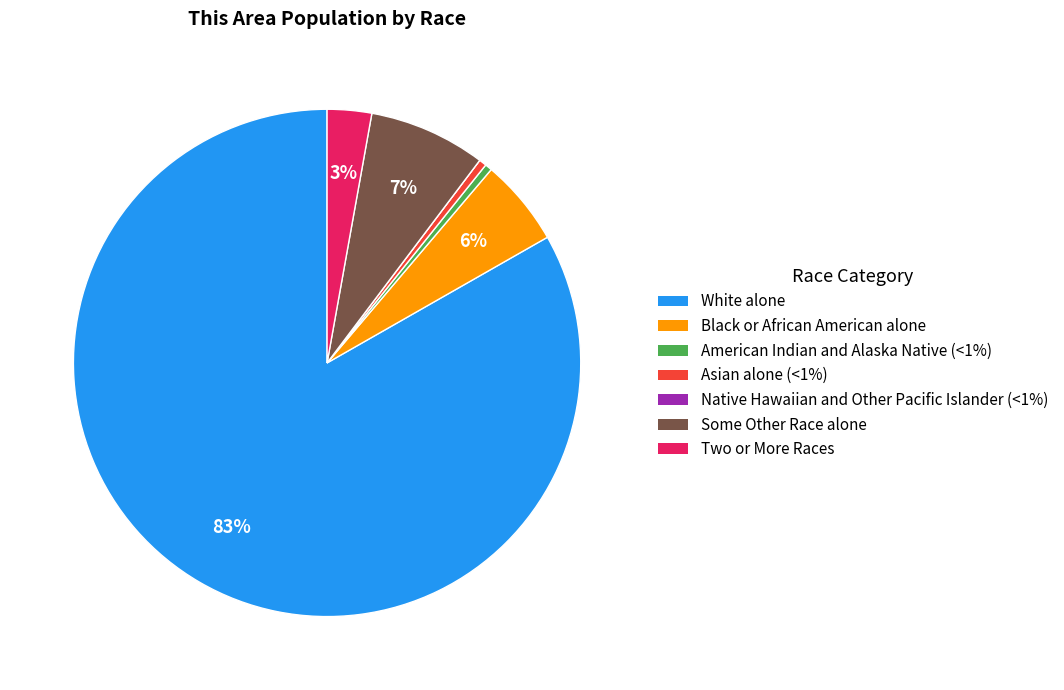

To the nearest percent, what is the combined percentage of Some Other Race alone and White alone?

91%